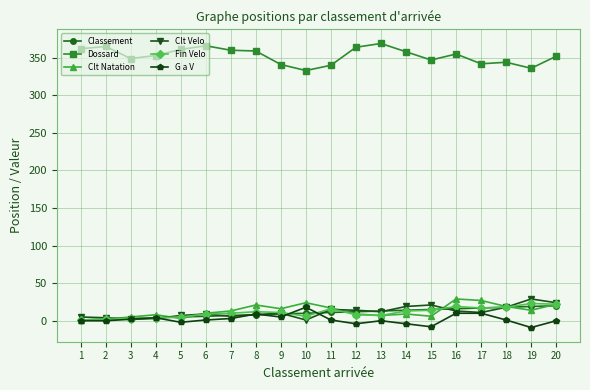

True or false: Dossard and Clt Velo intersect in this chart.

False